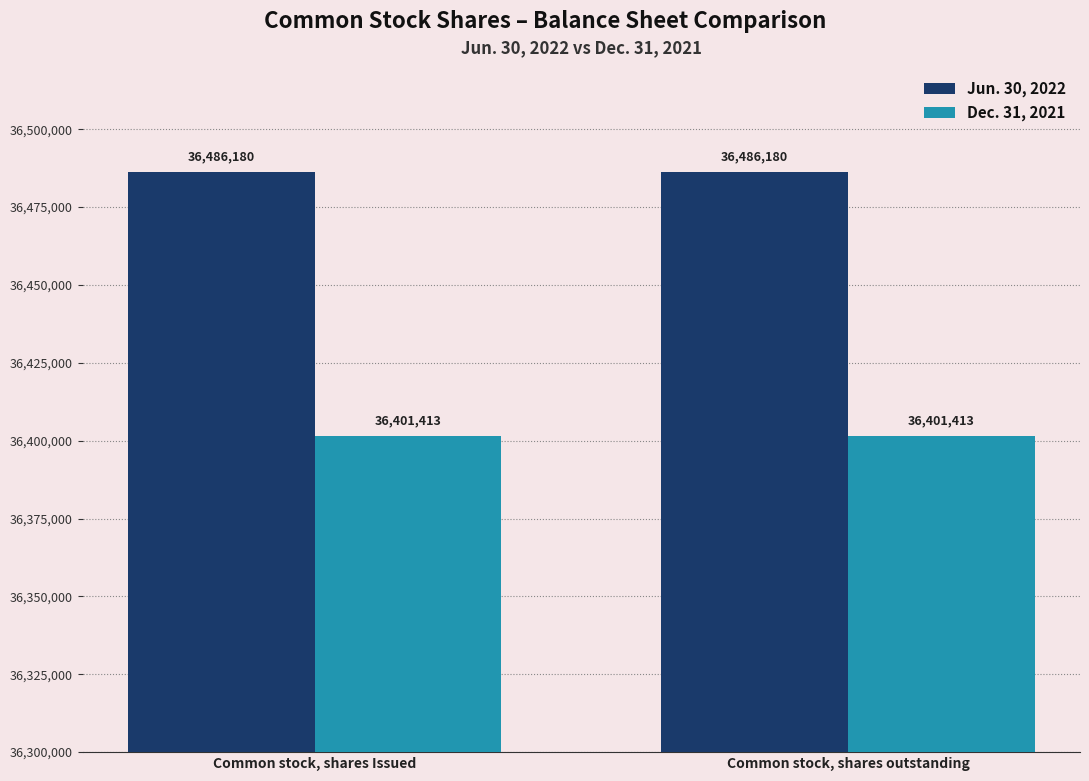

What is the total value across all series at Common stock, shares outstanding?

72887593